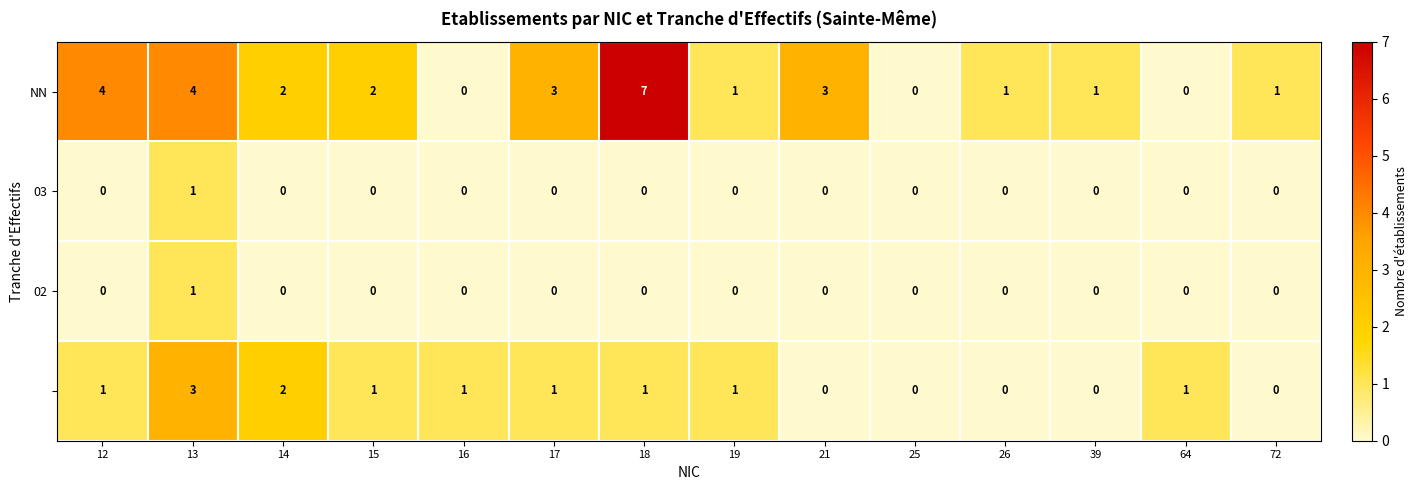

What is the maximum value shown in the chart?

7